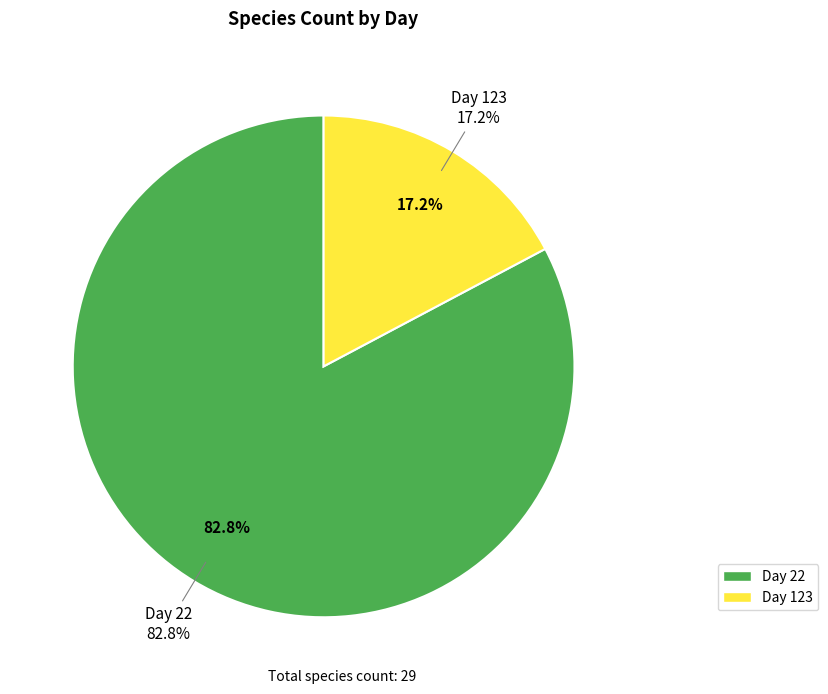

Does 22 account for over 50% of the chart?

Yes